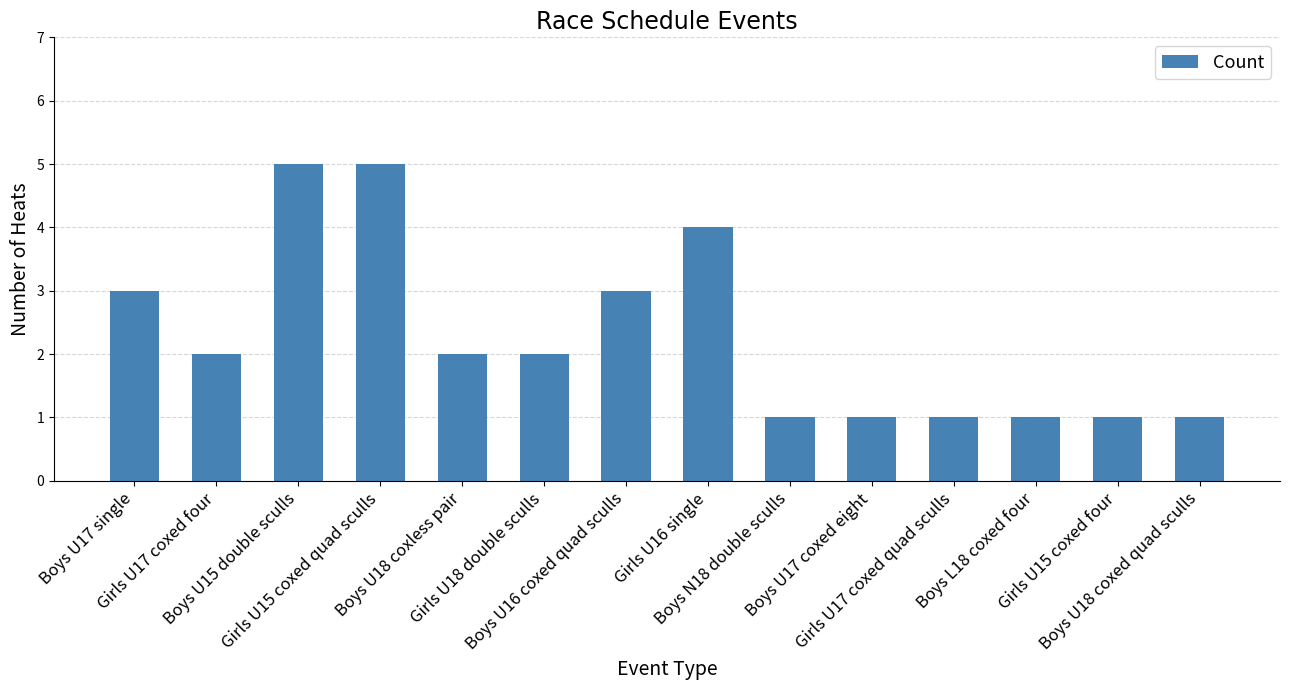

Count the number of categories in the chart.

14